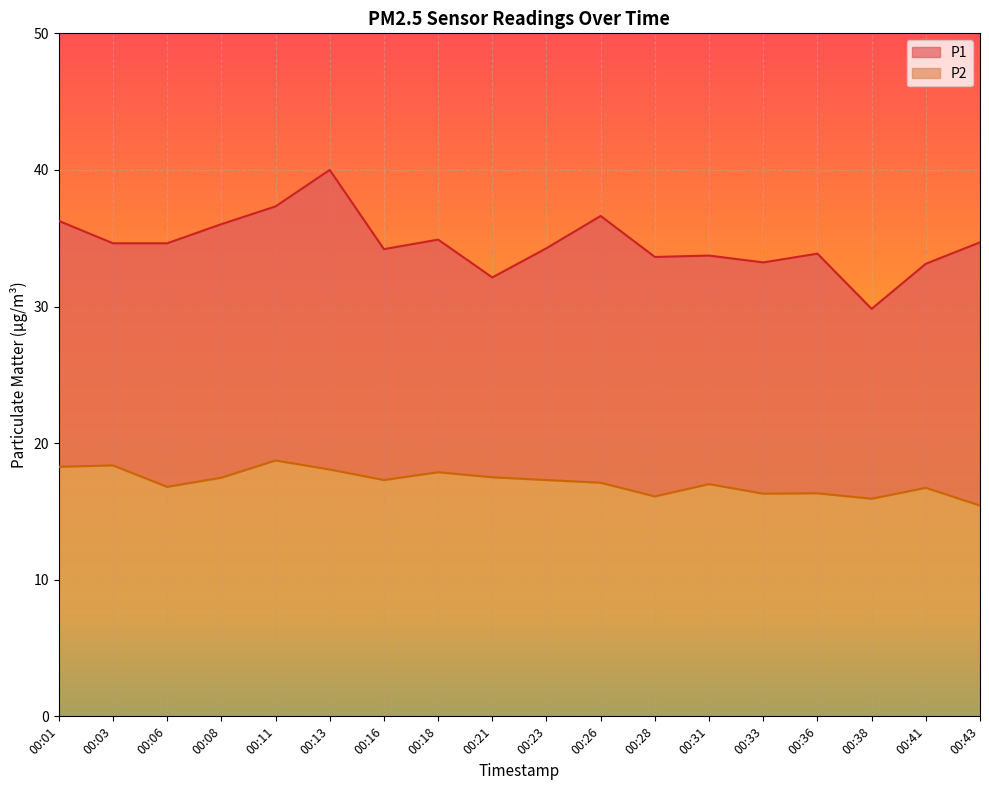

At which label does P1 reach its peak?

00:13